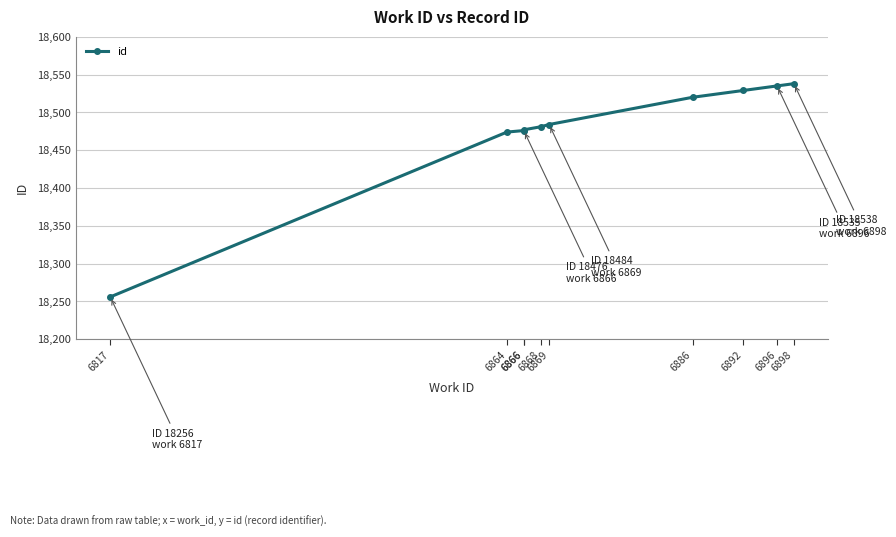

How many lines are shown in the chart?

1